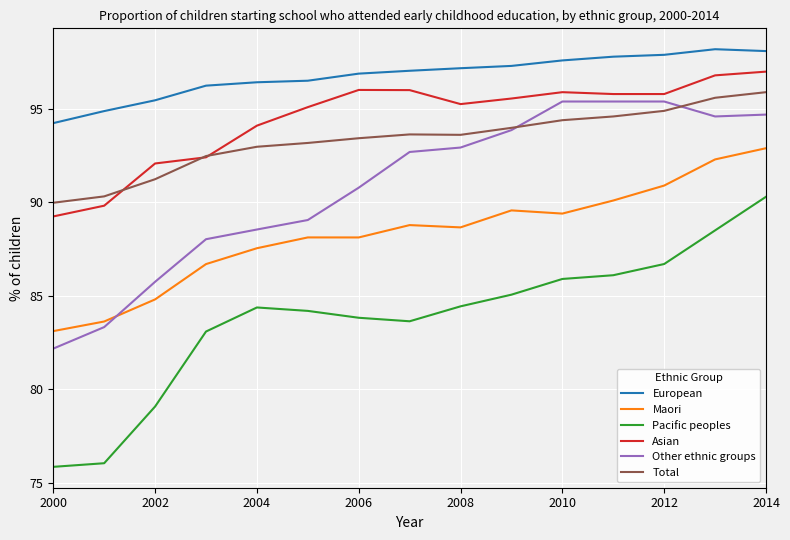

What is the smallest value displayed?

75.8